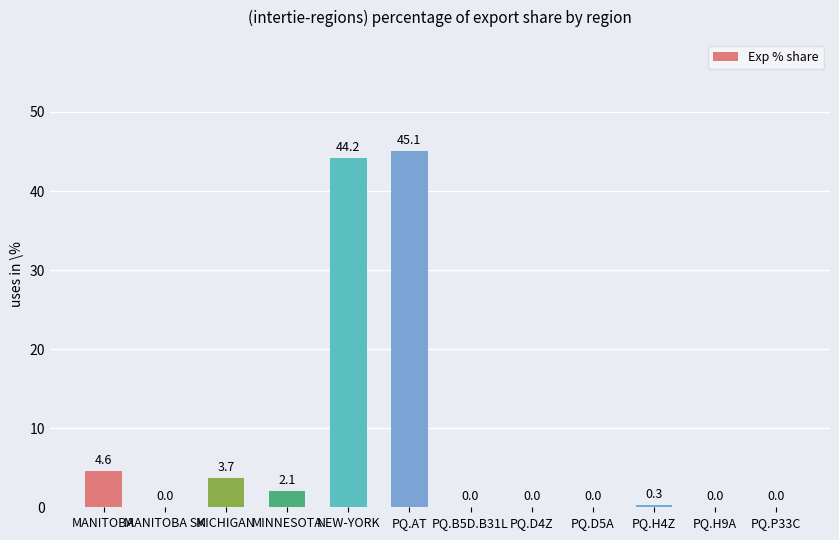

Reading right to left, extract all data points from this chart.

PQ.P33C=0.0	PQ.H9A=0.0	PQ.H4Z=0.3	PQ.D5A=0.0	PQ.D4Z=0.0	PQ.B5D.B31L=0.0	PQ.AT=45.1	NEW-YORK=44.2	MINNESOTA=2.1	MICHIGAN=3.7	MANITOBA SK=0.0	MANITOBA=4.6